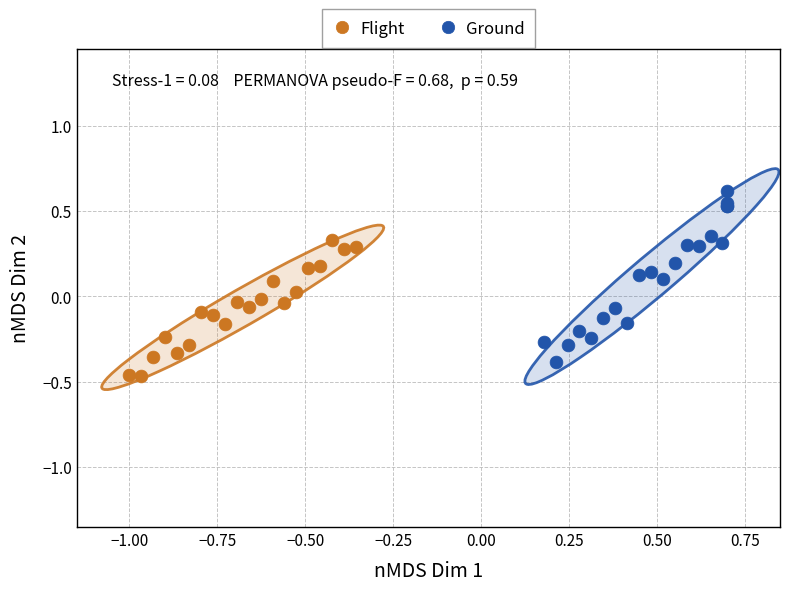

Which series has the largest Y range (max minus min)?

Ground